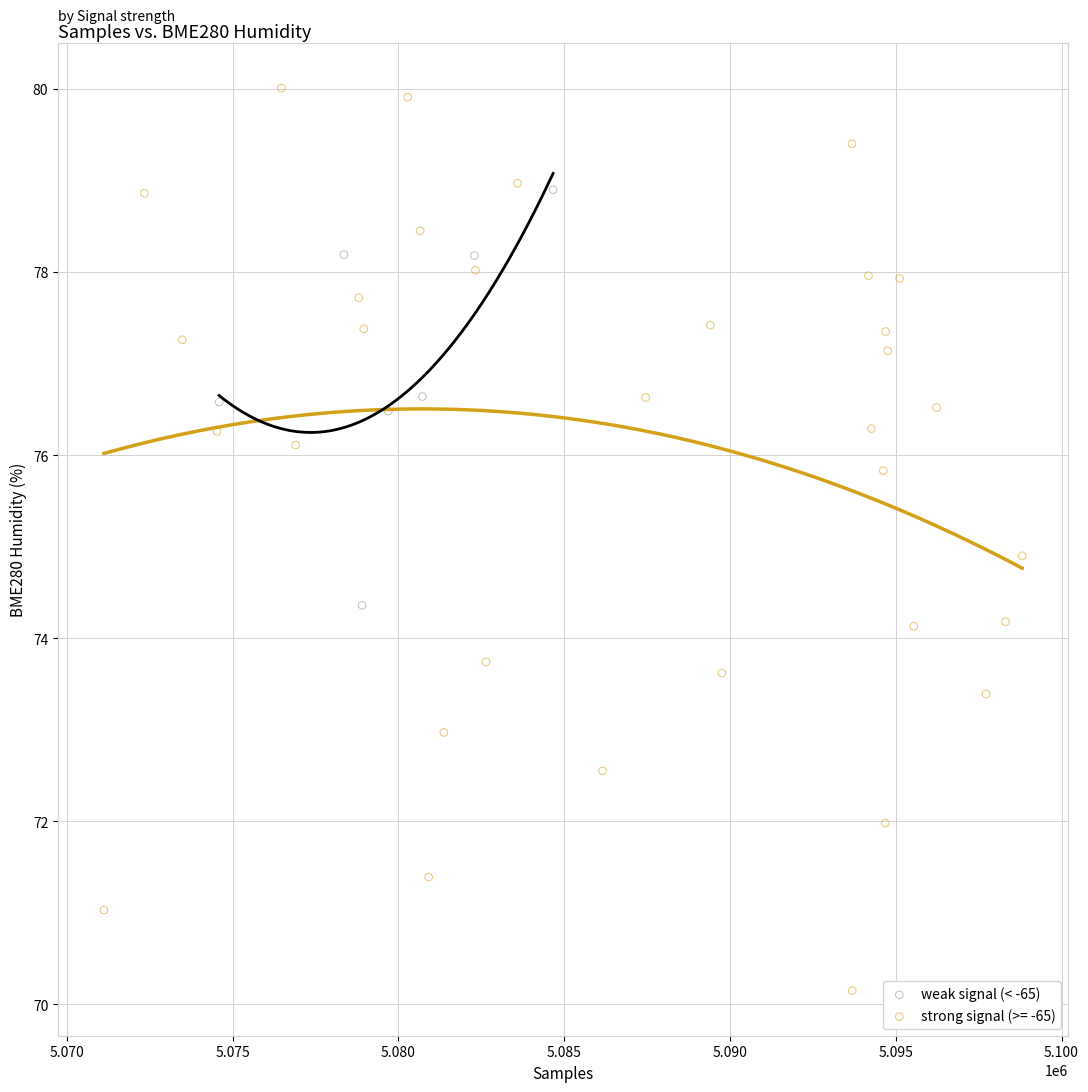

Which series has the widest spread of Y values?

strong signal (>= -65)